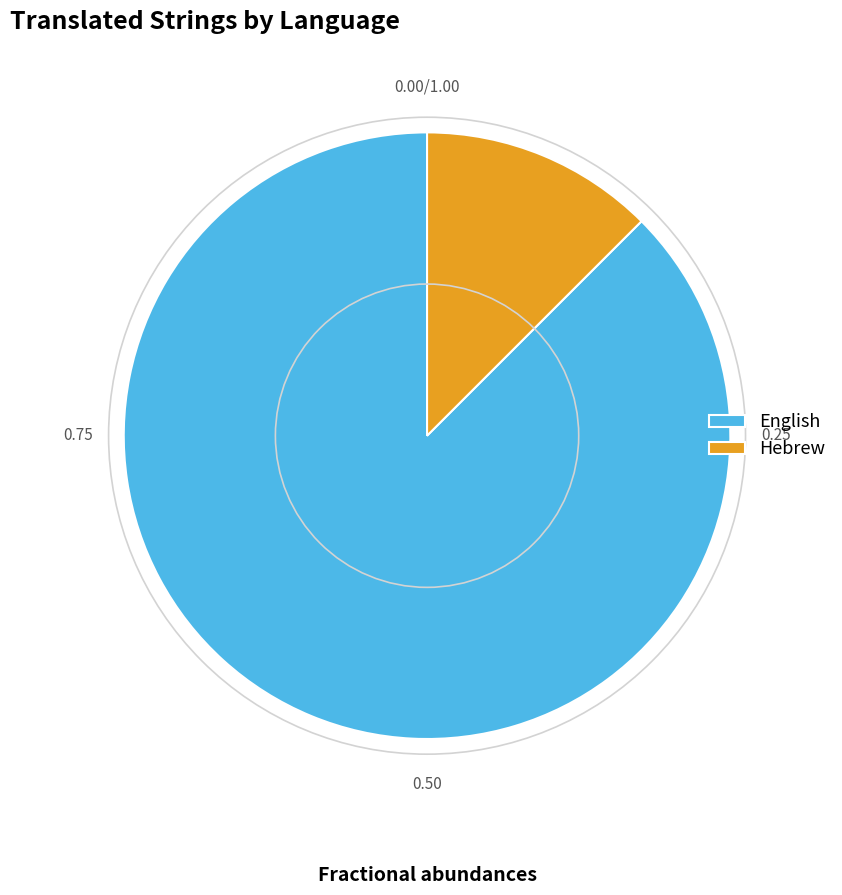

Which slice is the smallest?

Hebrew